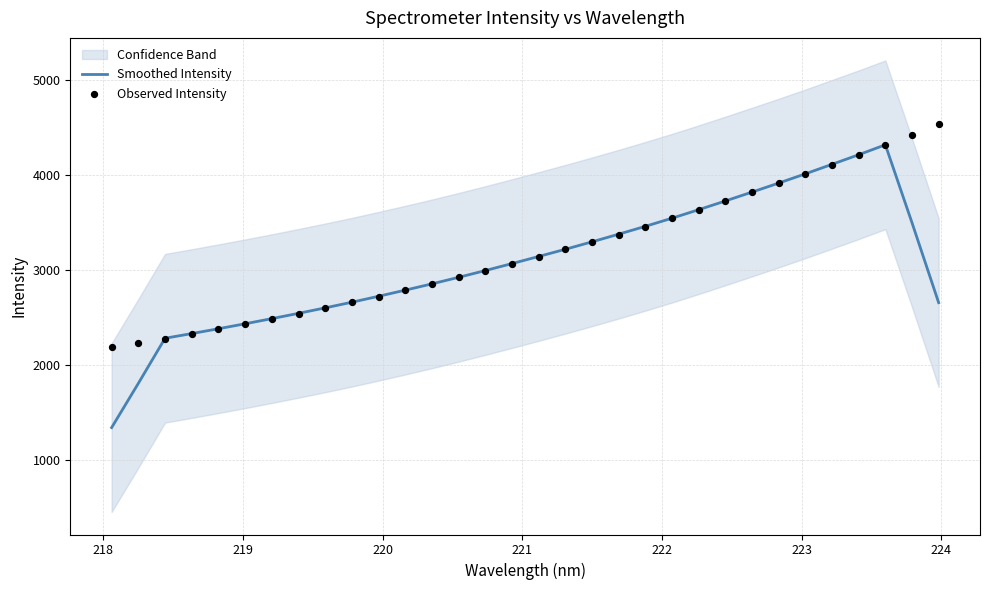

What is the lowest value of the Smoothed Intensity series?

1338.5